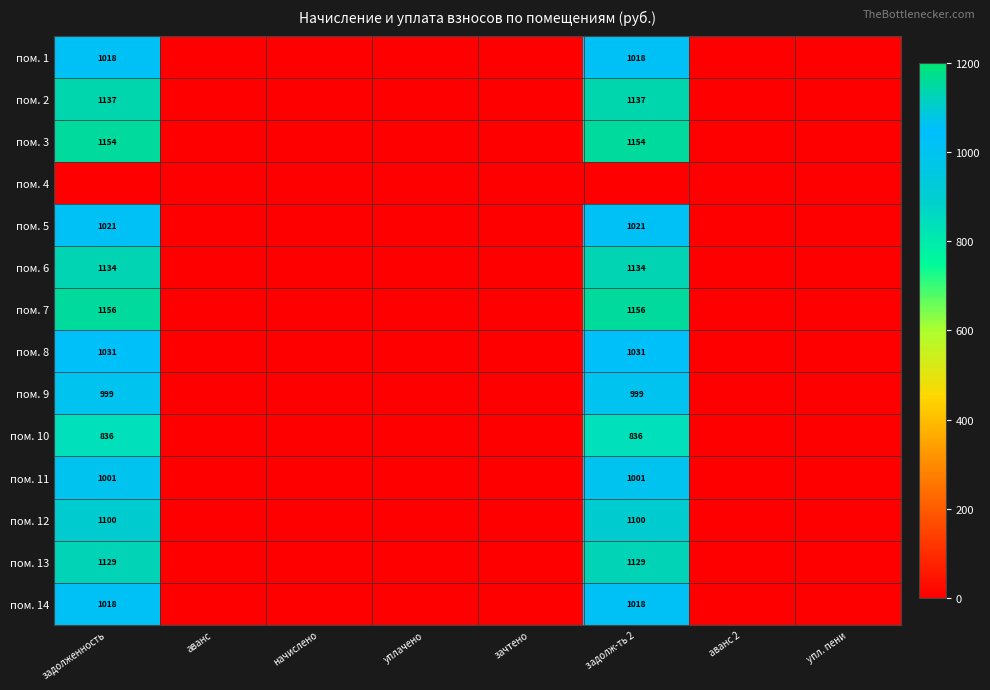

The value of пом. 11 at задолж-ть 2 is 675. True or false?

False